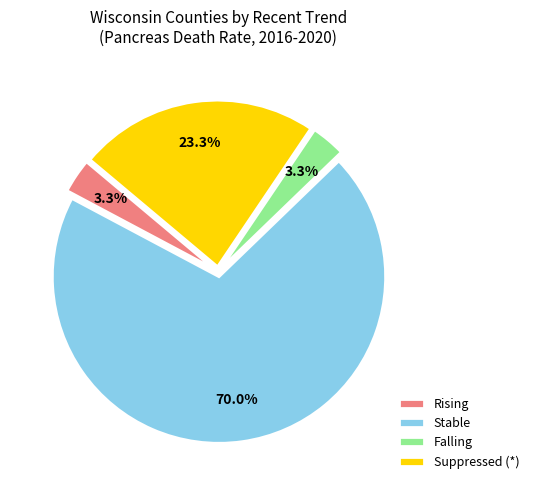

Which slice is the largest?

Stable